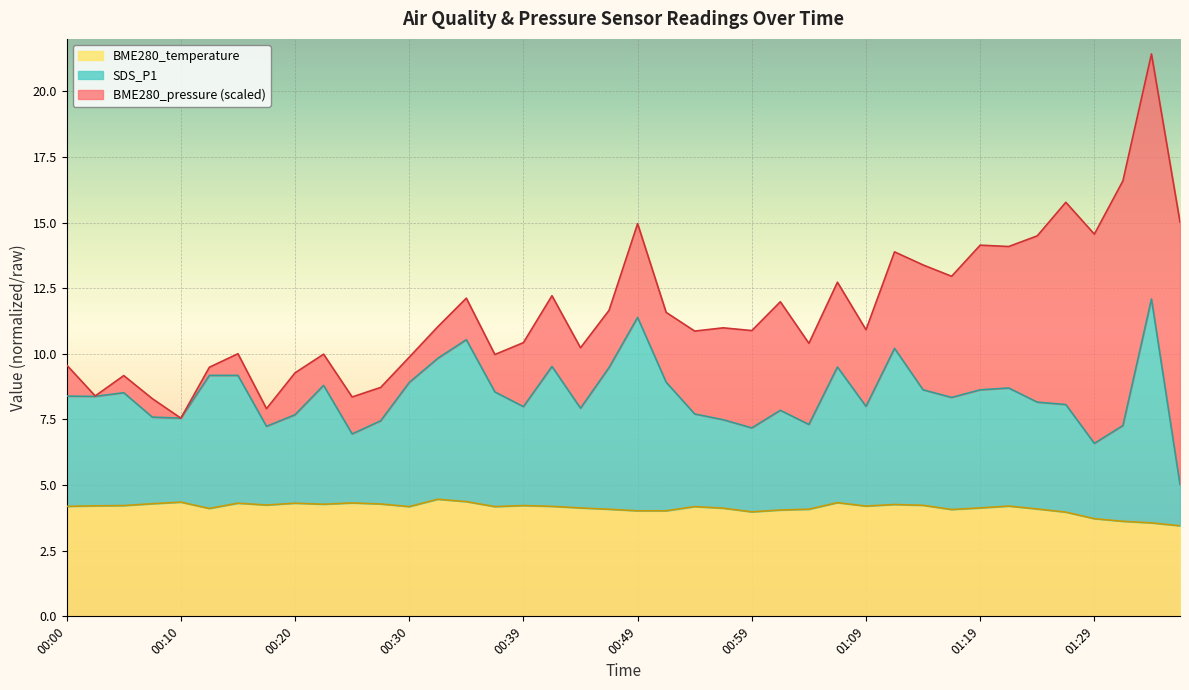

What is the difference between the highest and lowest values at 00:47?

5.4